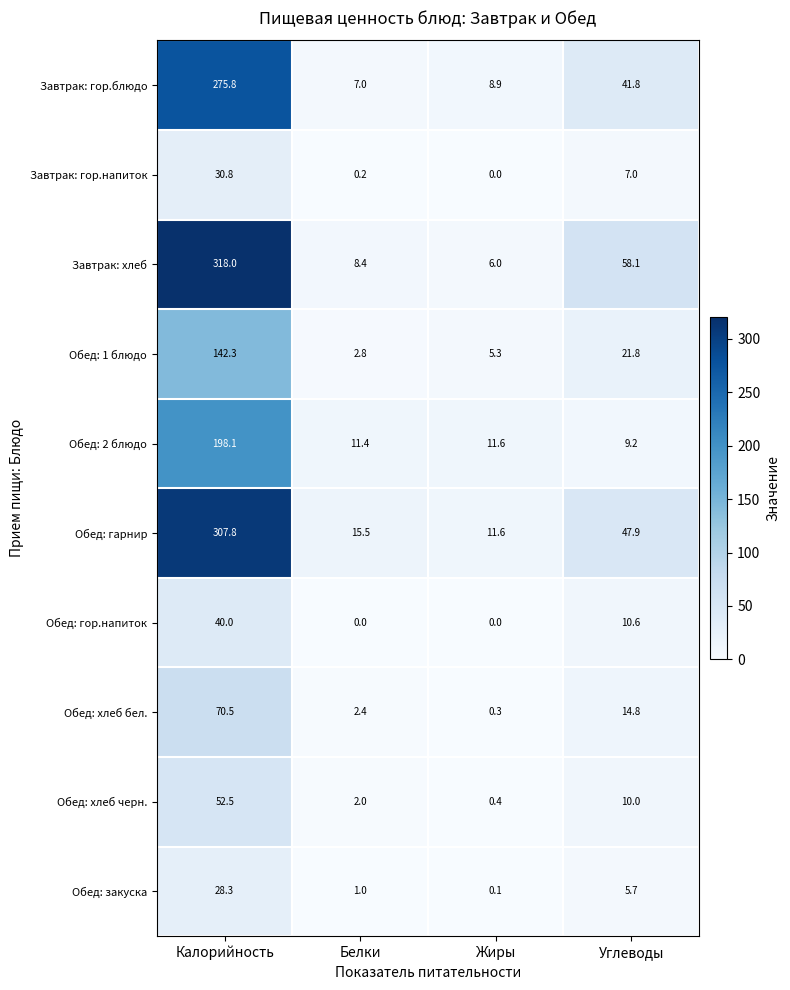

Between Калорийность and Белки, which series saw the biggest shift?

Завтрак: хлеб